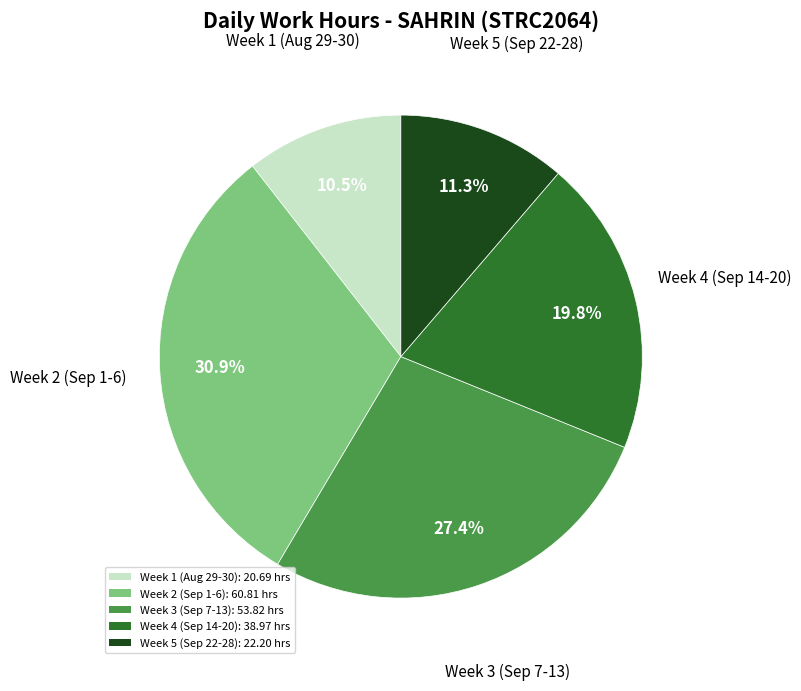

What is the ratio of the value at Week 1 (Aug 29-30): 20.69 hrs to the value at Week 5 (Sep 22-28): 22.20 hrs?

0.9